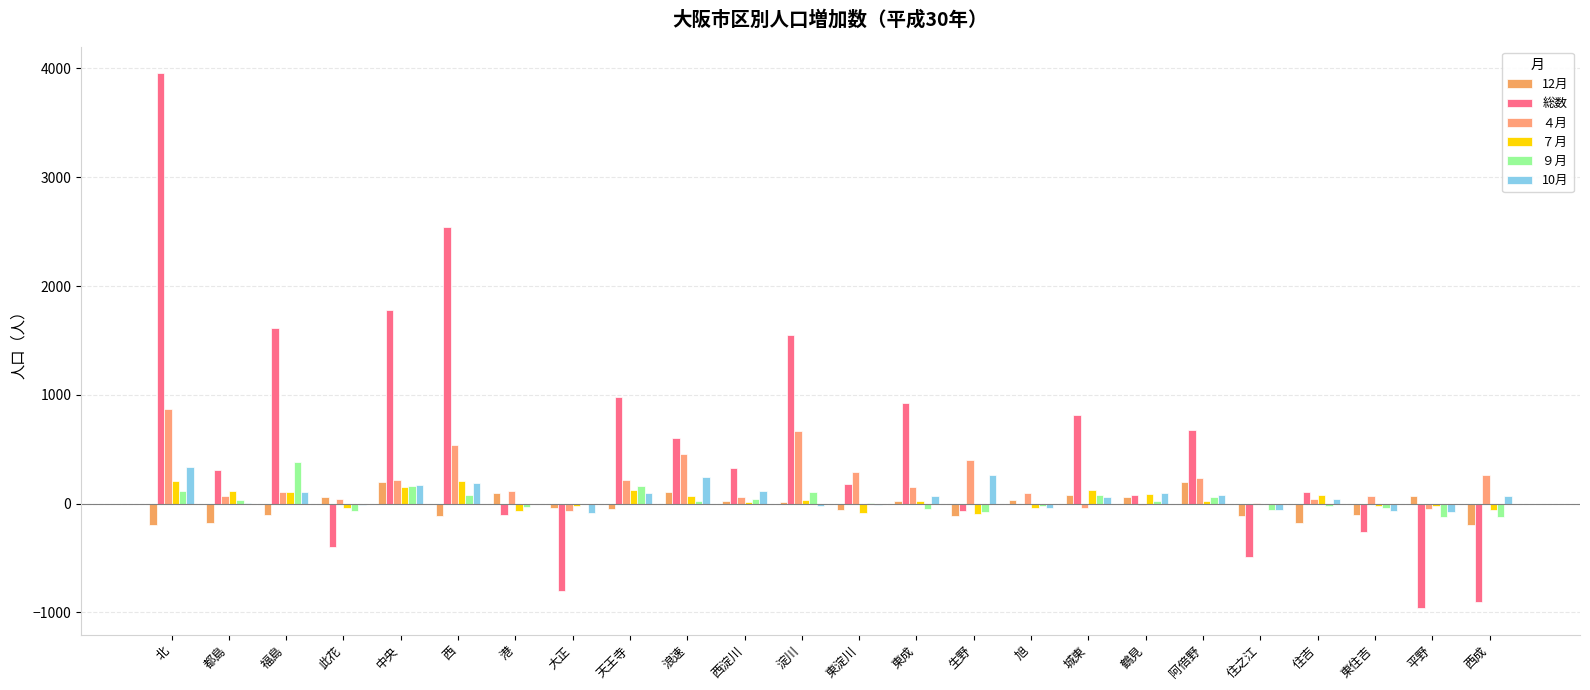

How many series are shown in this chart?

6